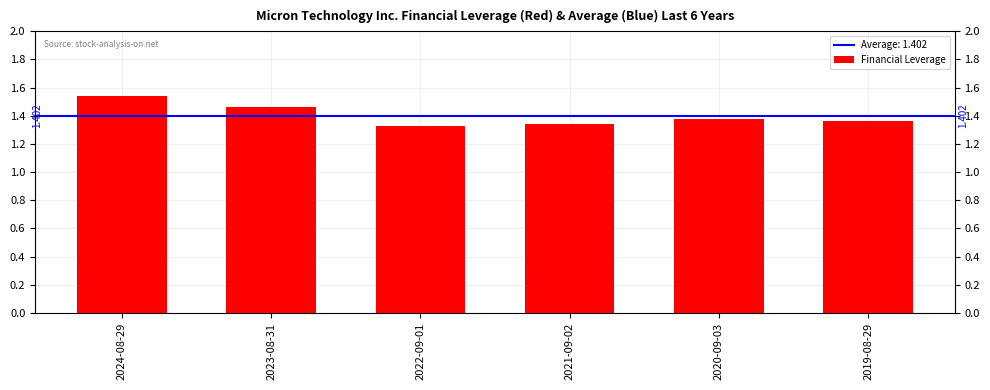

Are the bars horizontal?

No